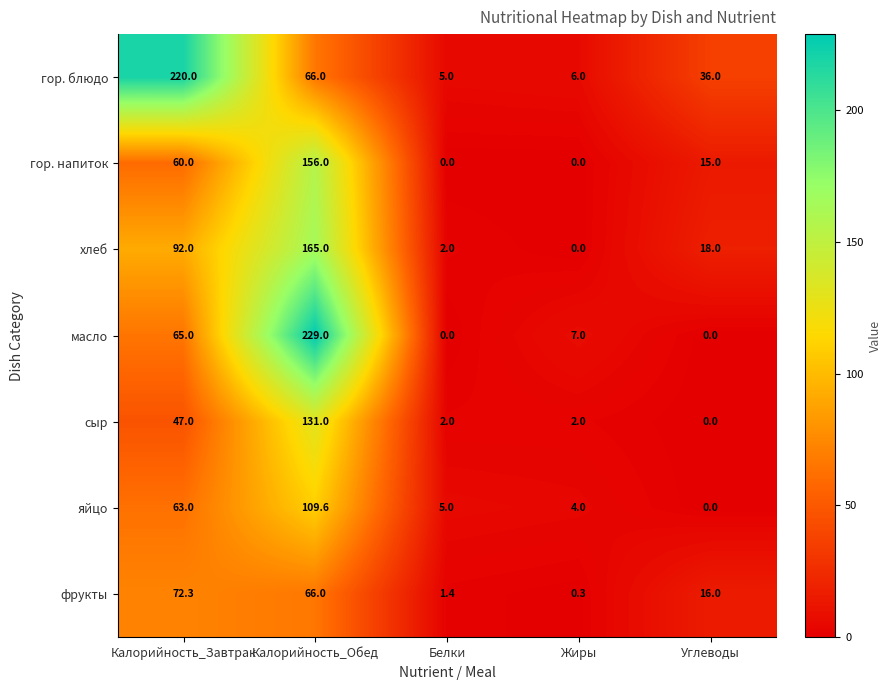

Which series has the largest range (max minus min)?

масло